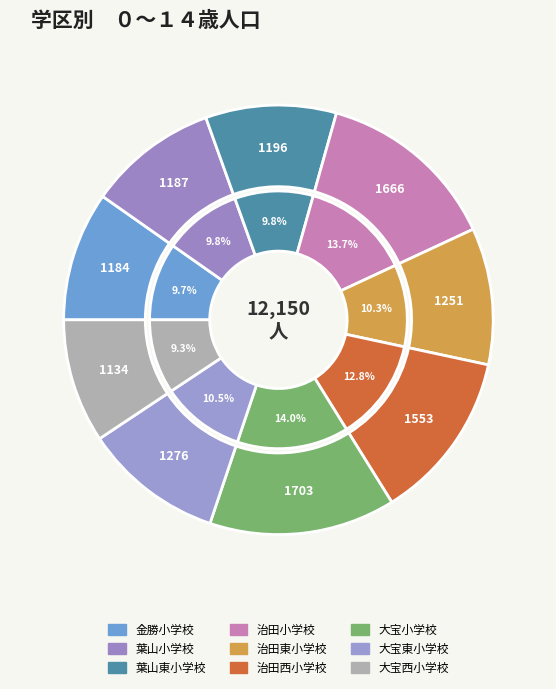

Does any single category account for the majority?

No